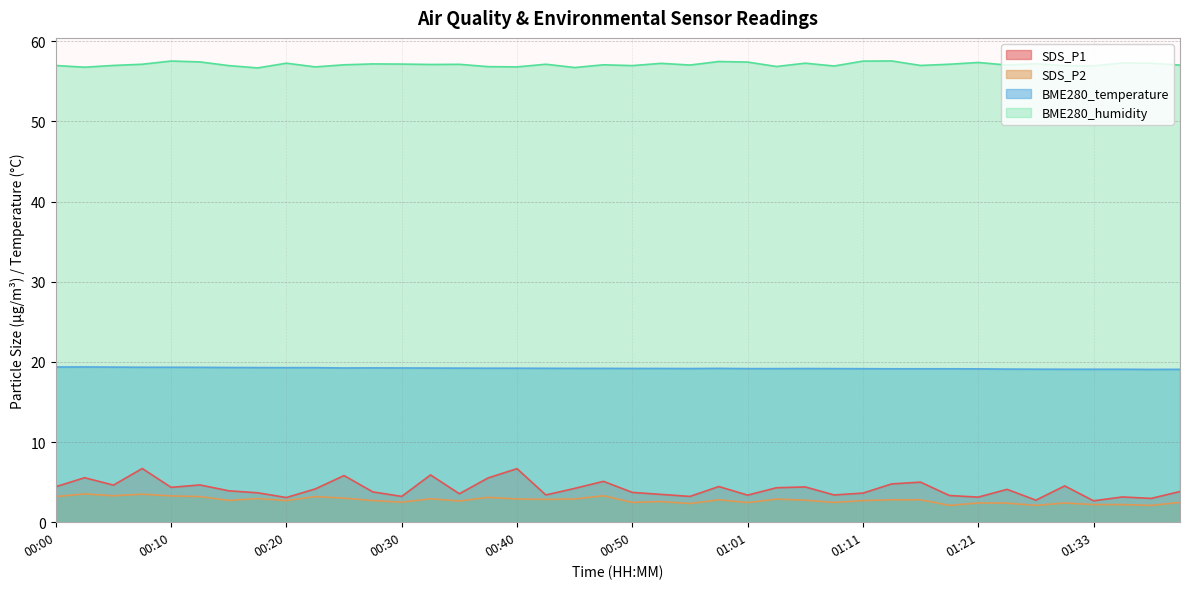

Does the chart have visible grid lines?

Yes